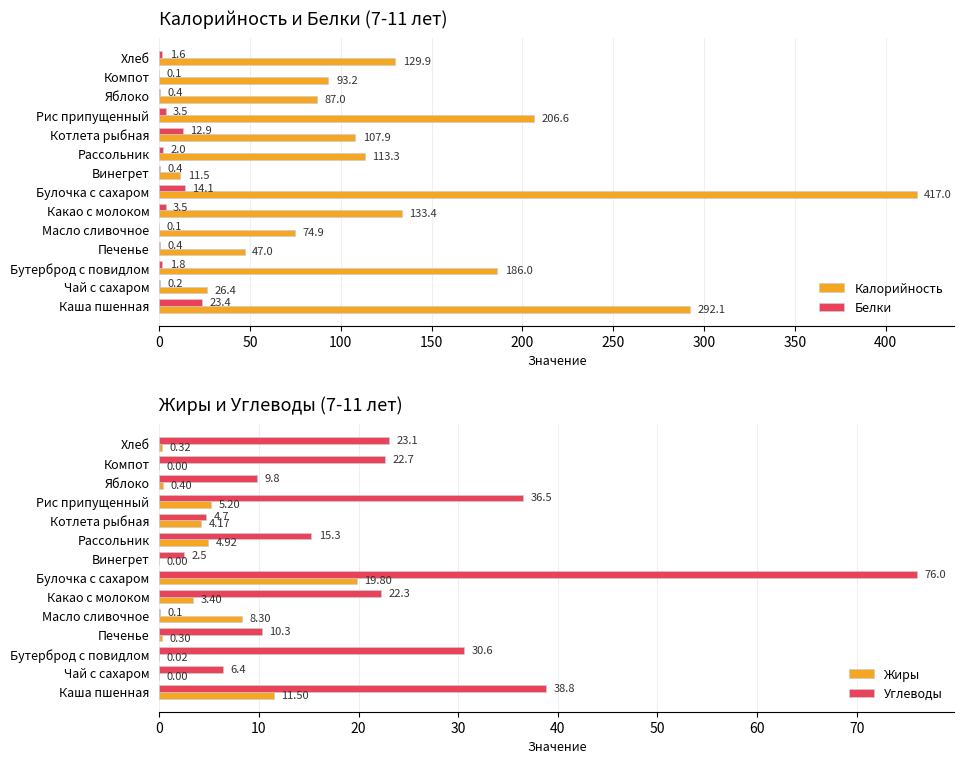

Reading left to right, list all the values displayed in this chart.

Калорийность: 292.1	26.4	186.0	47.0	74.9	133.4	417.0	11.5	113.3	107.9	206.6	87.0	93.2	129.9
Белки: 23.4	0.2	1.8	0.4	0.1	3.5	14.1	0.4	2.0	12.9	3.5	0.4	0.1	1.6
Жиры: 11.5	0.0	0.0	0.3	8.3	3.4	19.8	0.0	4.9	4.2	5.2	0.4	0.0	0.3
Углеводы: 38.8	6.4	30.6	10.3	0.1	22.3	76.0	2.5	15.3	4.7	36.5	9.8	22.7	23.1